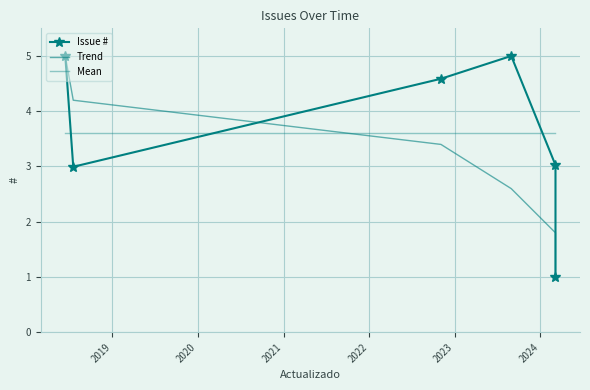

True or false: Mean has a value of 1.3 at 2023.

False